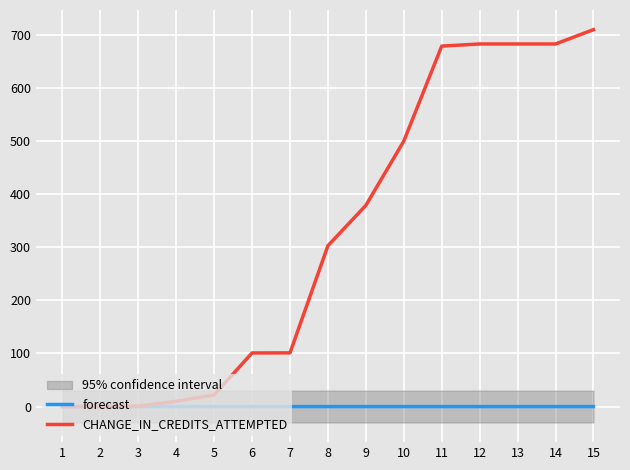

Where is CHANGE_IN_CREDITS_ATTEMPTED nearest to the value 354?

9